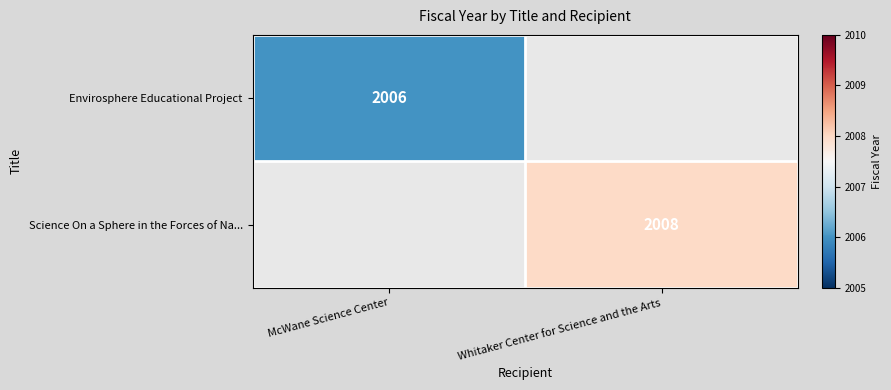

The value of Science On a Sphere in the Forces of Na... at Whitaker Center for Science and the Arts is 2008. True or false?

True